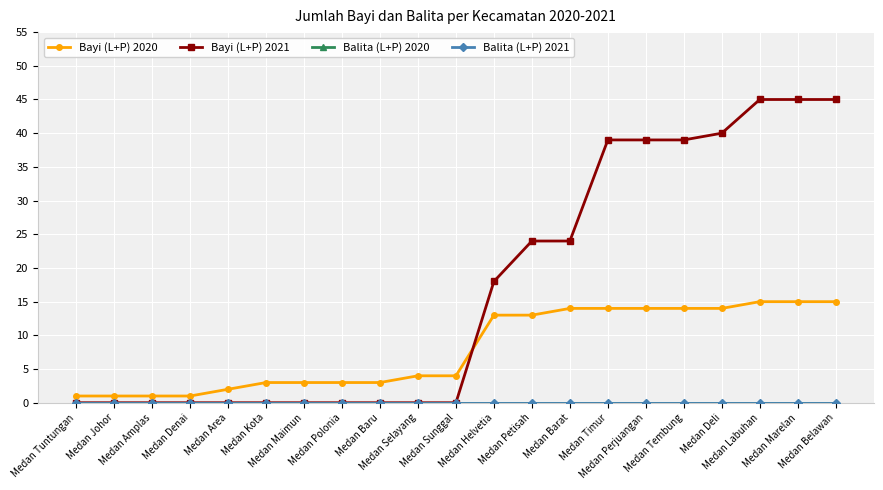

True or false: Bayi (L+P) 2020 has a value of 15 at Medan Labuhan.

True